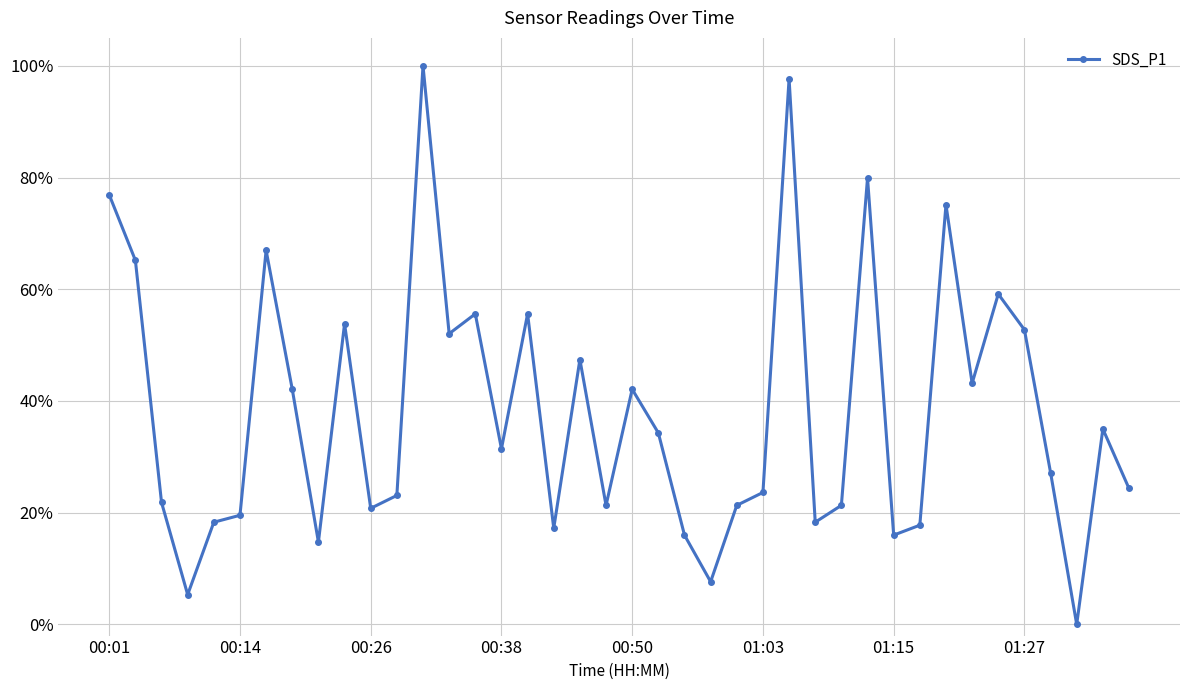

At which label is the value closest to 0?

37